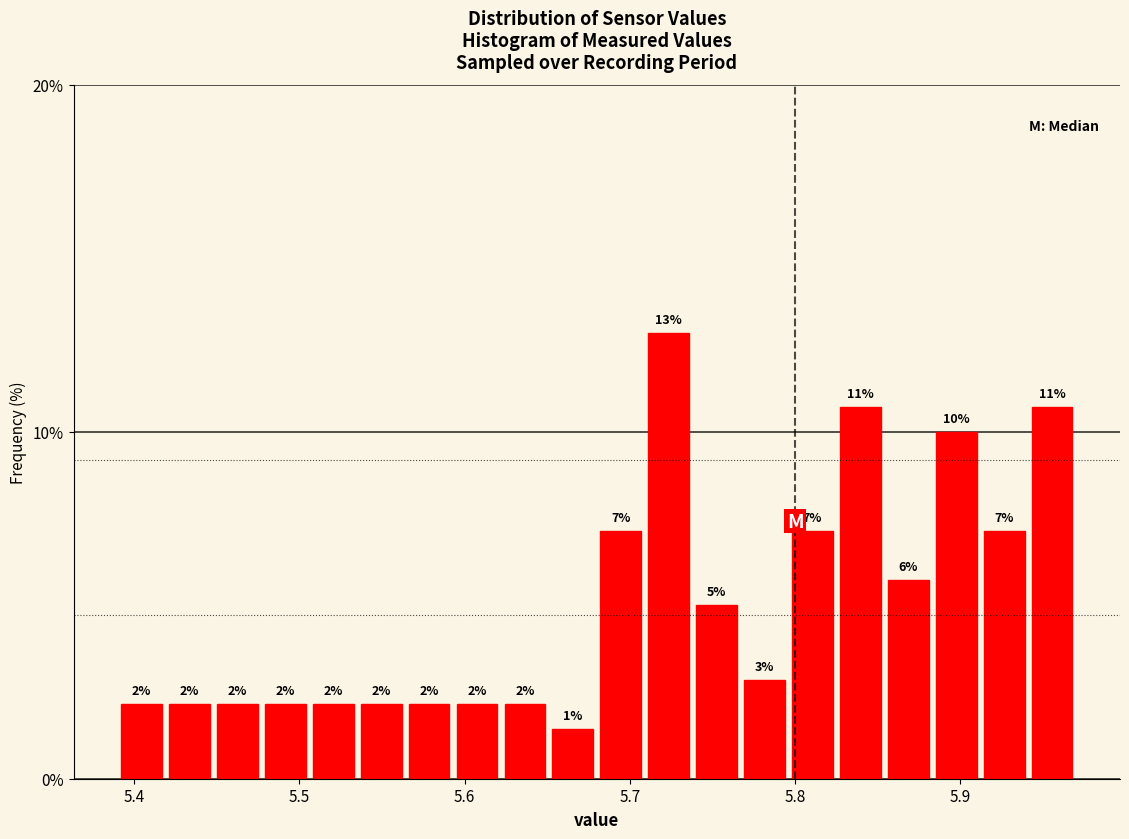

Around what value on the x-axis is the tallest bar? Give the approximate position of its centre, as read against the axis.

5.72